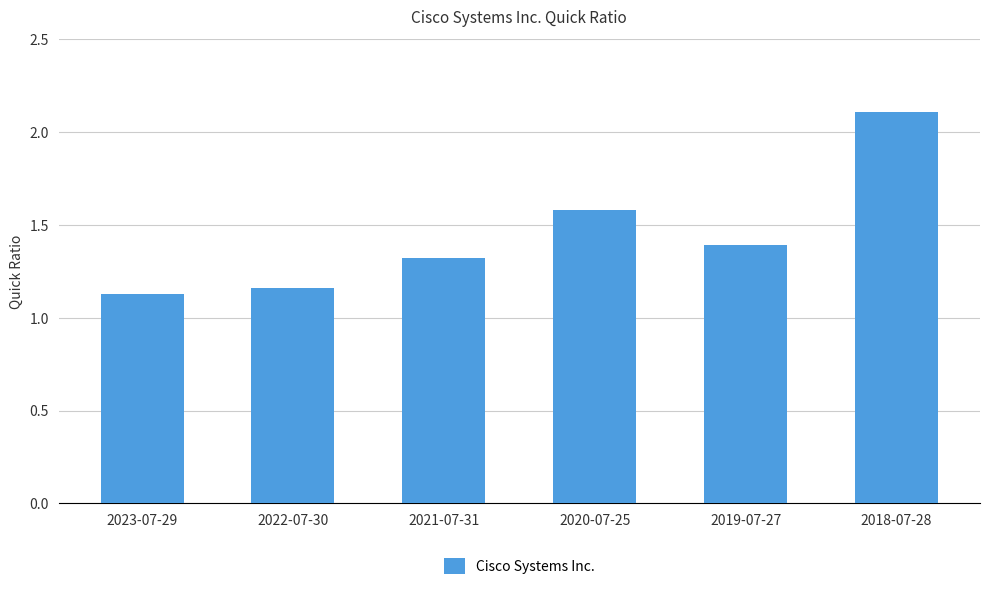

Does the chart contain any negative values?

No